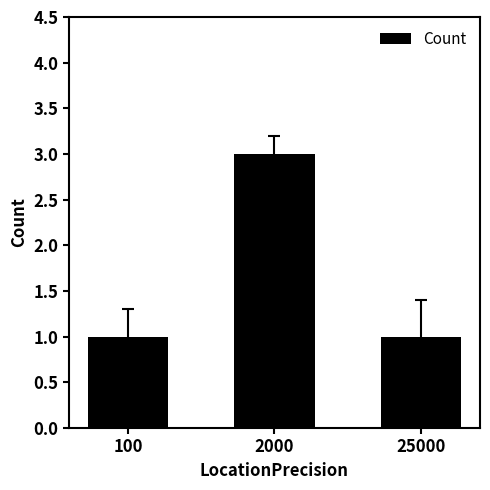

What is the minimum value shown in the chart?

1